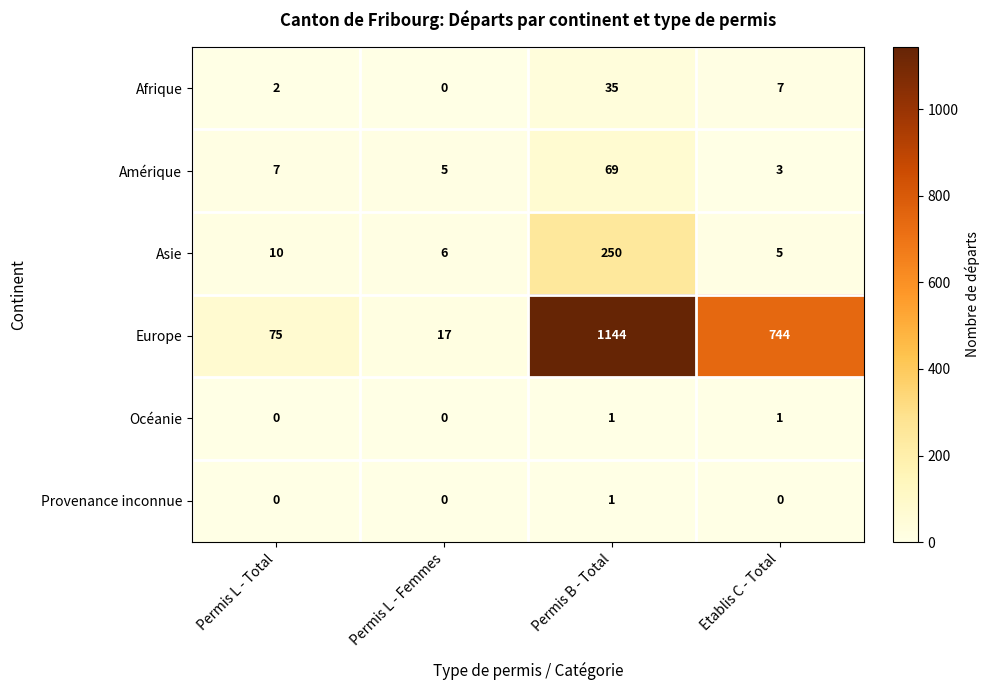

Count the Provenance inconnue values in the range 0 to 1.

4